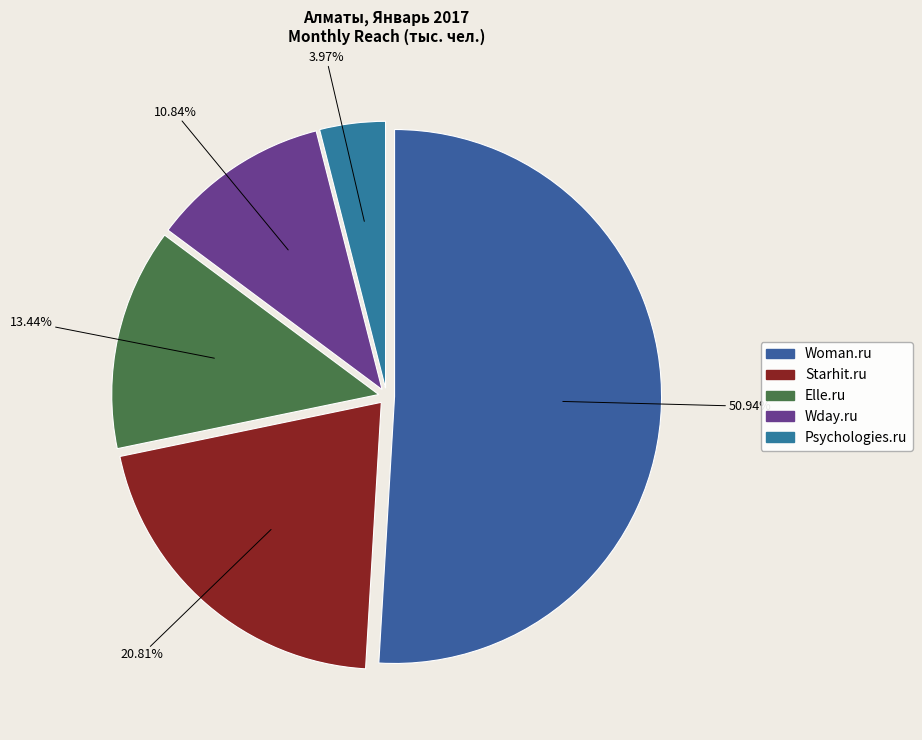

Which category accounts for the majority?

Woman.ru